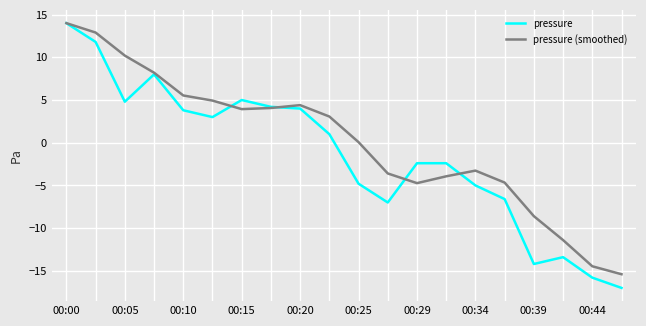

Which series has the largest range (max minus min)?

pressure